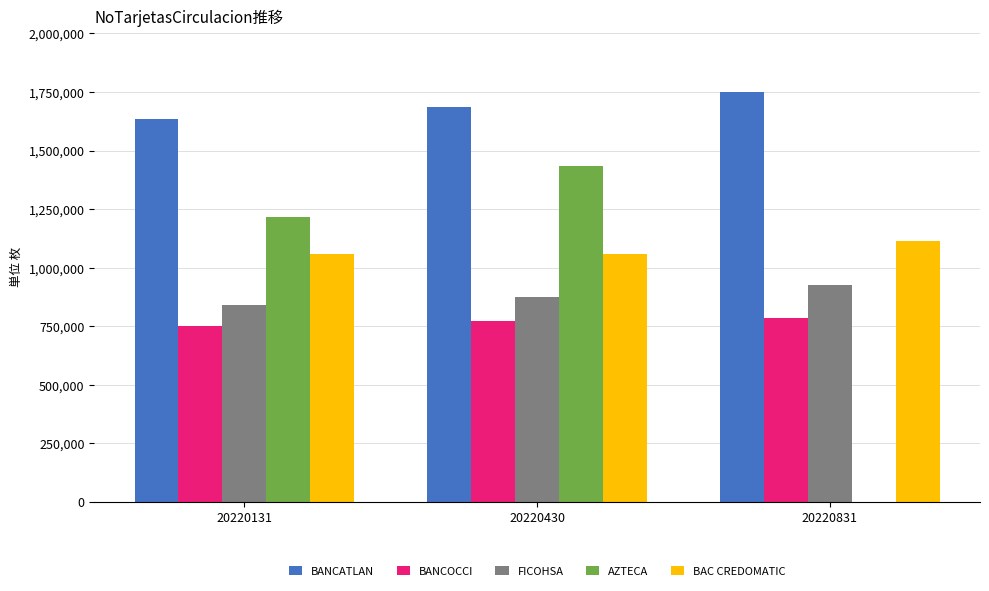

Which series has the largest range (max minus min)?

AZTECA